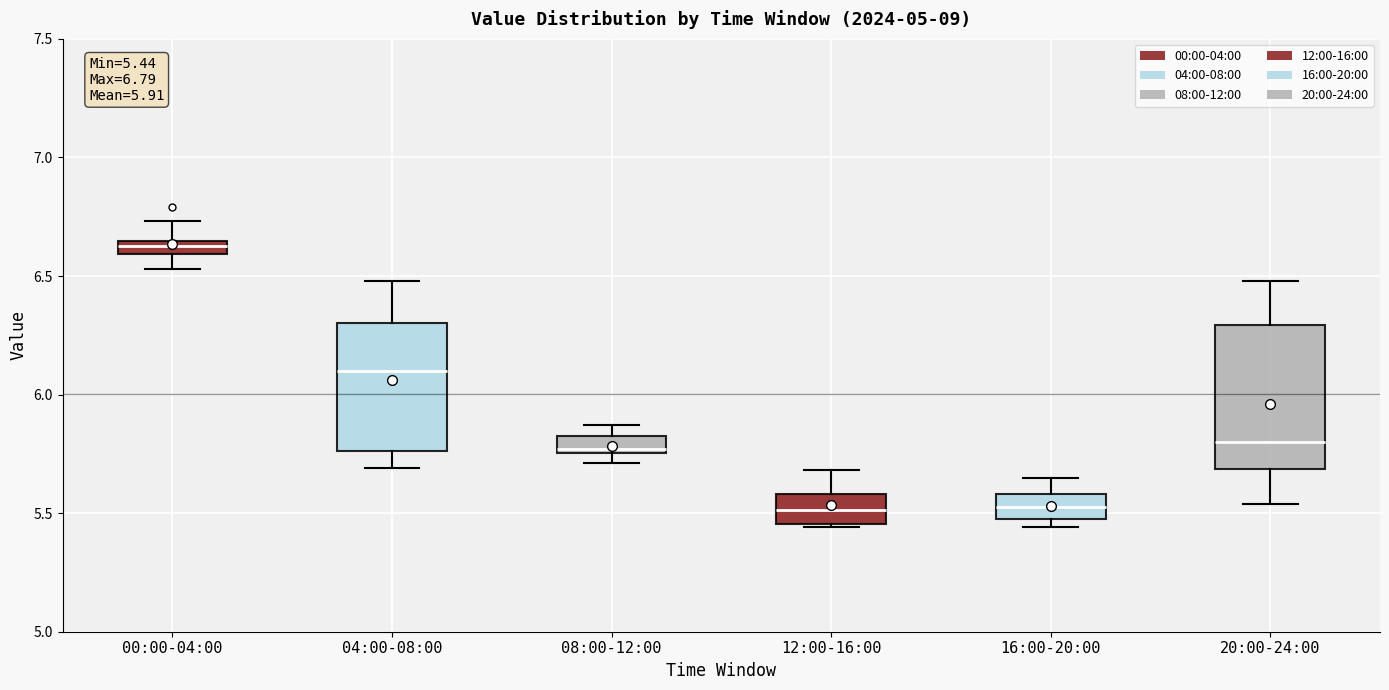

Which box's median line is the highest?

00:00-04:00